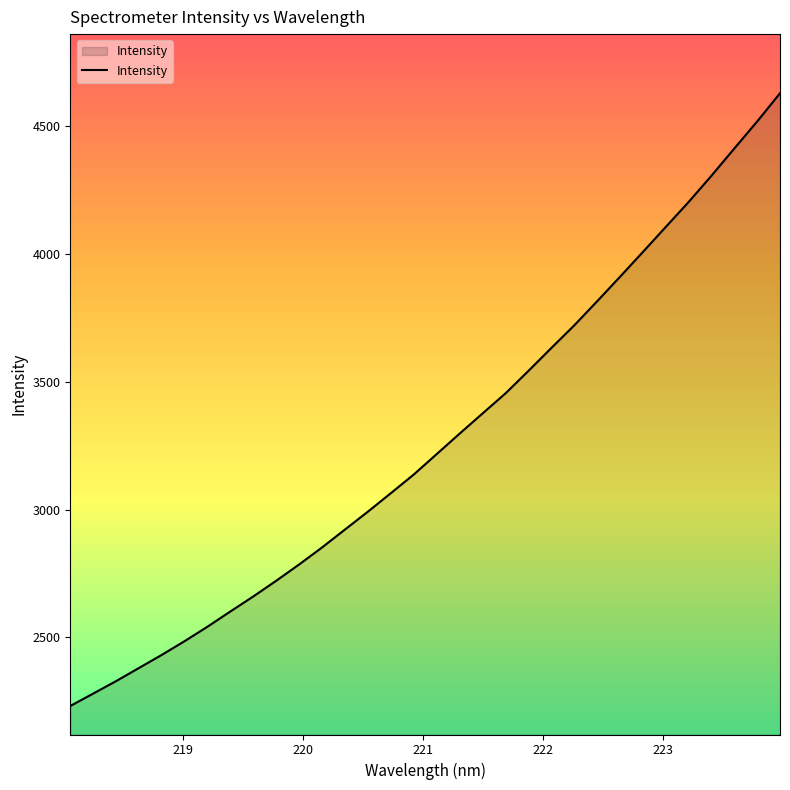

What is the greatest value displayed?

4628.6